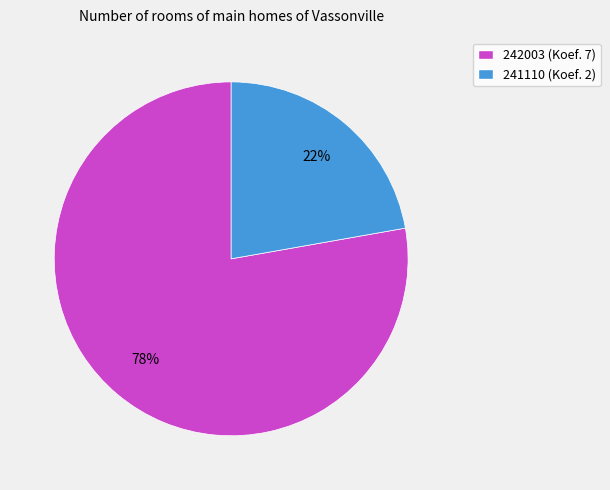

To the nearest percent, what is the average slice percentage?

50%